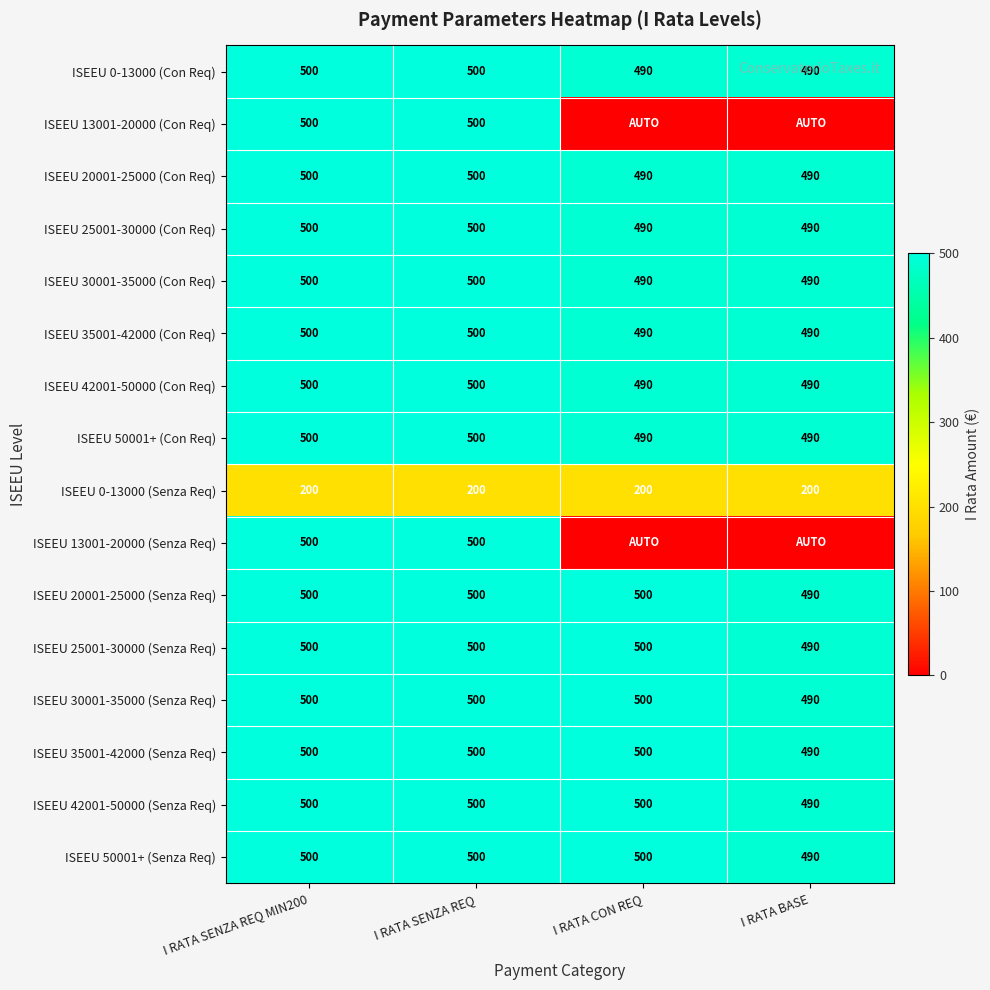

What is the total value across all series at I RATA SENZA REQ MIN200?

7700